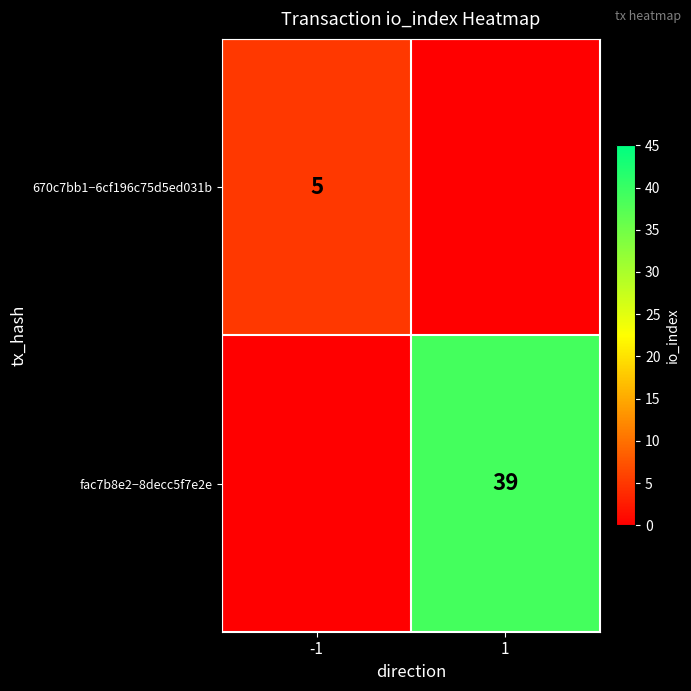

The value of 670c7bb1−6cf196c75d5ed031b at -1 is 5. True or false?

True